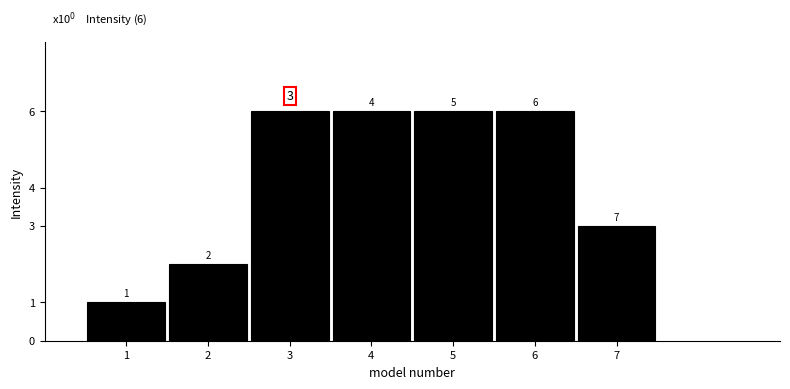

Reading right to left, what are all the values shown in this chart?

7=3	6=6	5=6	4=6	3=6	2=2	1=1